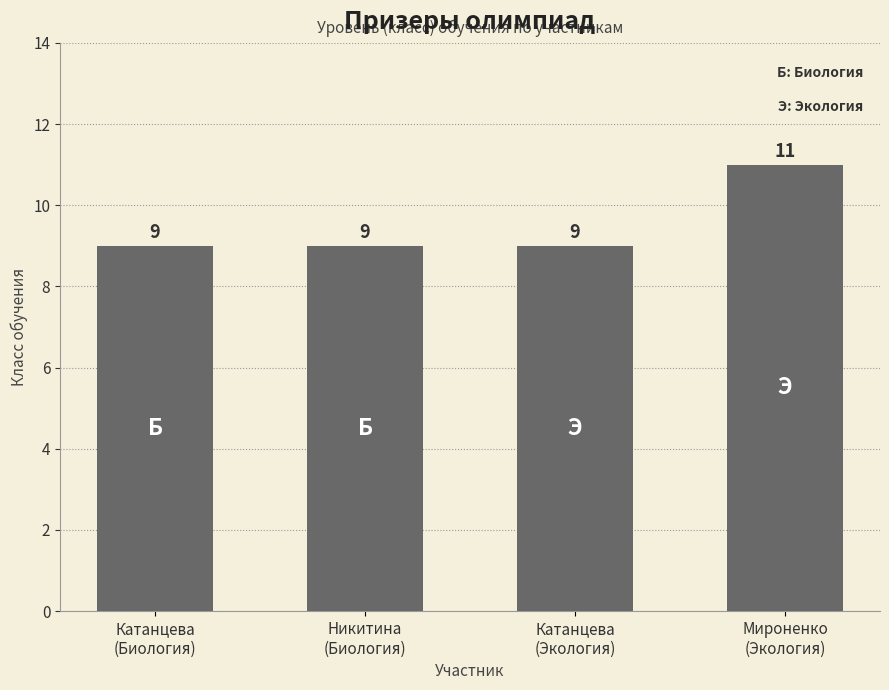

Are the bars grouped side by side (vs. stacked)?

No